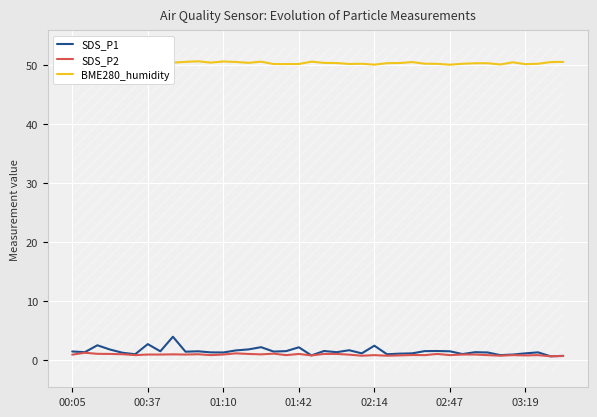

True or false: SDS_P1 and BME280_humidity cross at least once.

False